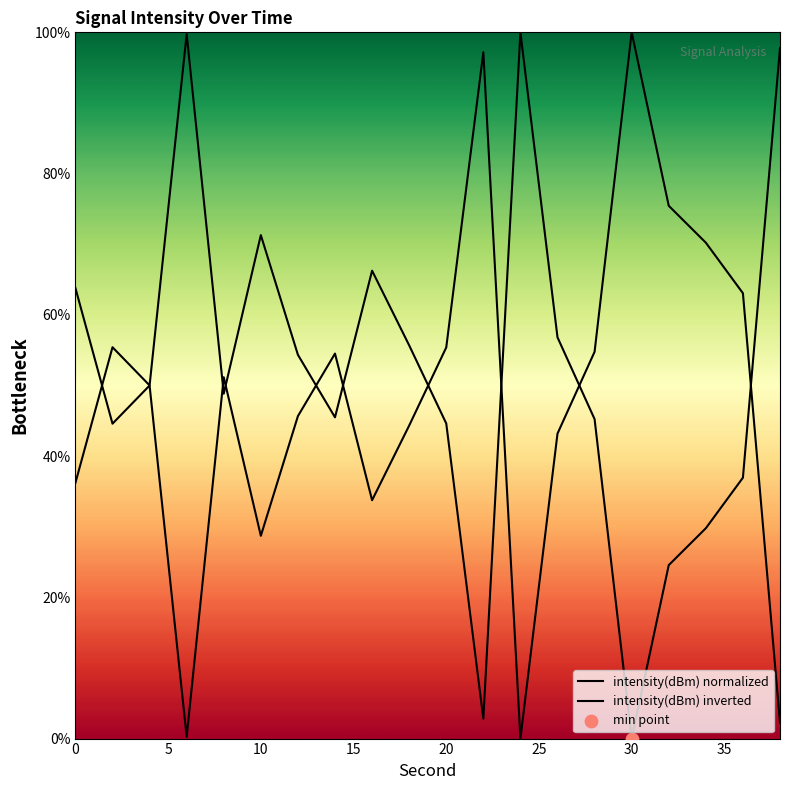

How many lines are shown in the chart?

2